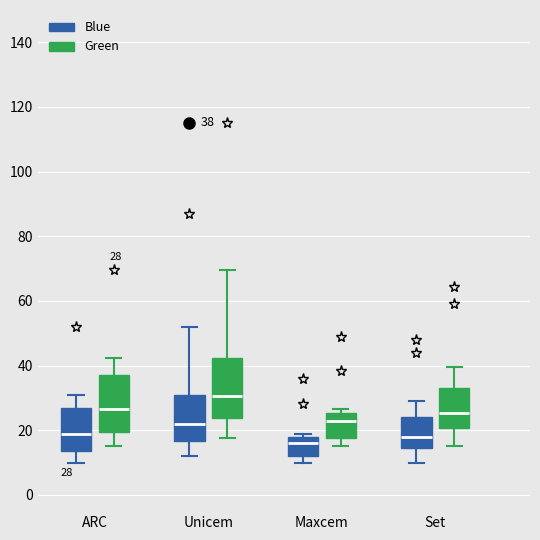

Which box has the highest median line?

Unicem (Green)